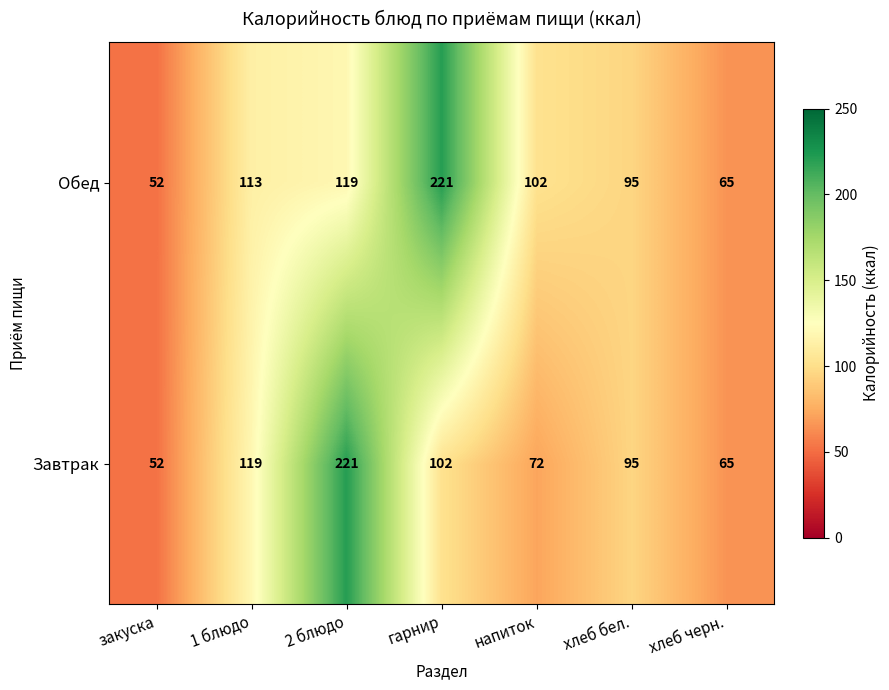

What is the maximum value shown in the chart?

221